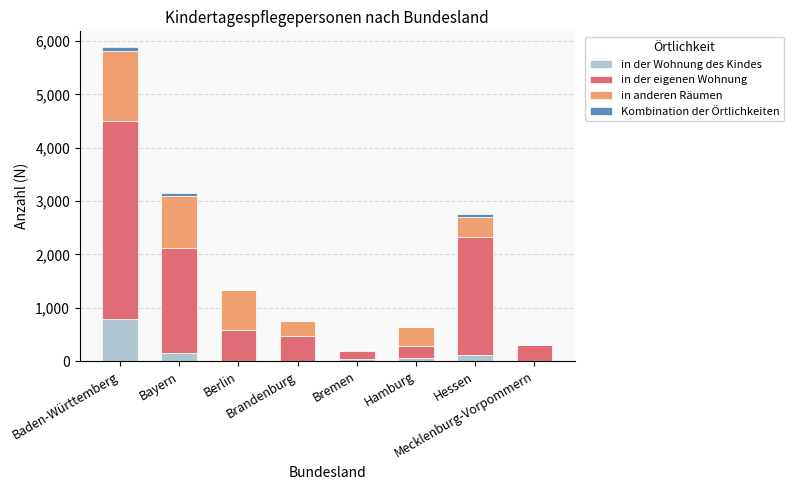

What is the maximum value for in der Wohnung des Kindes?

779